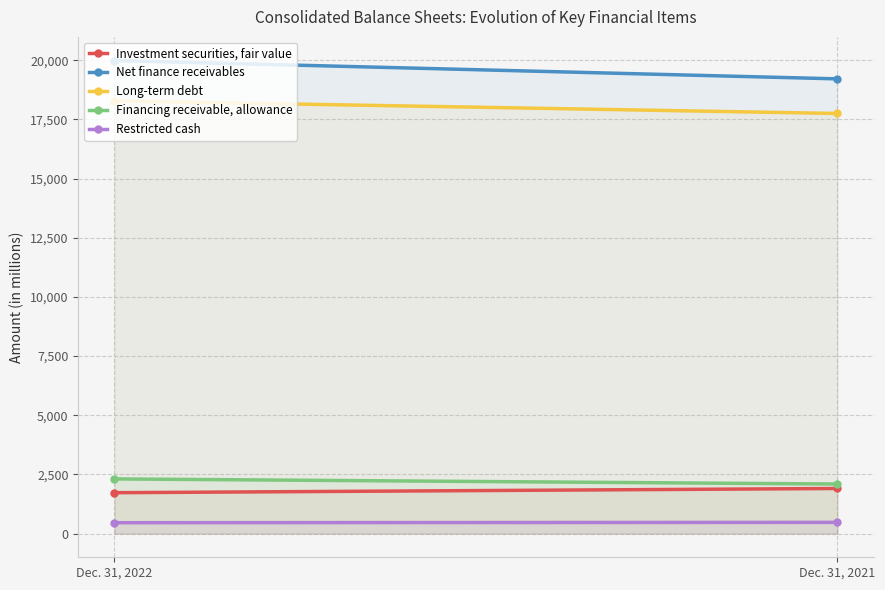

What is the average value of the Restricted cash series?

468